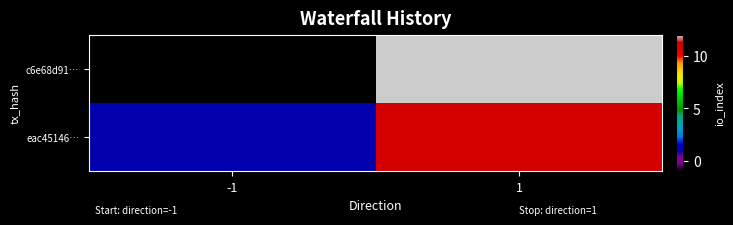

What is the difference between the highest and lowest values at -1?

2